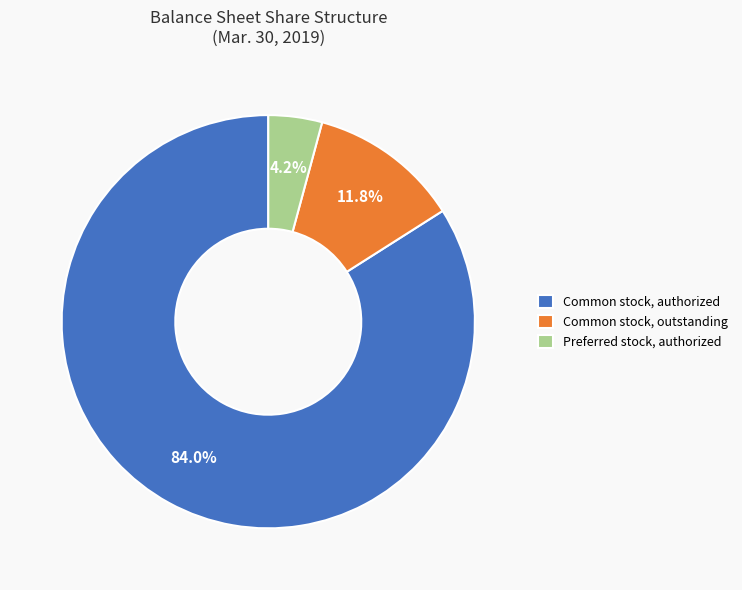

How much of the chart is everything except Common stock, outstanding?

88.2%